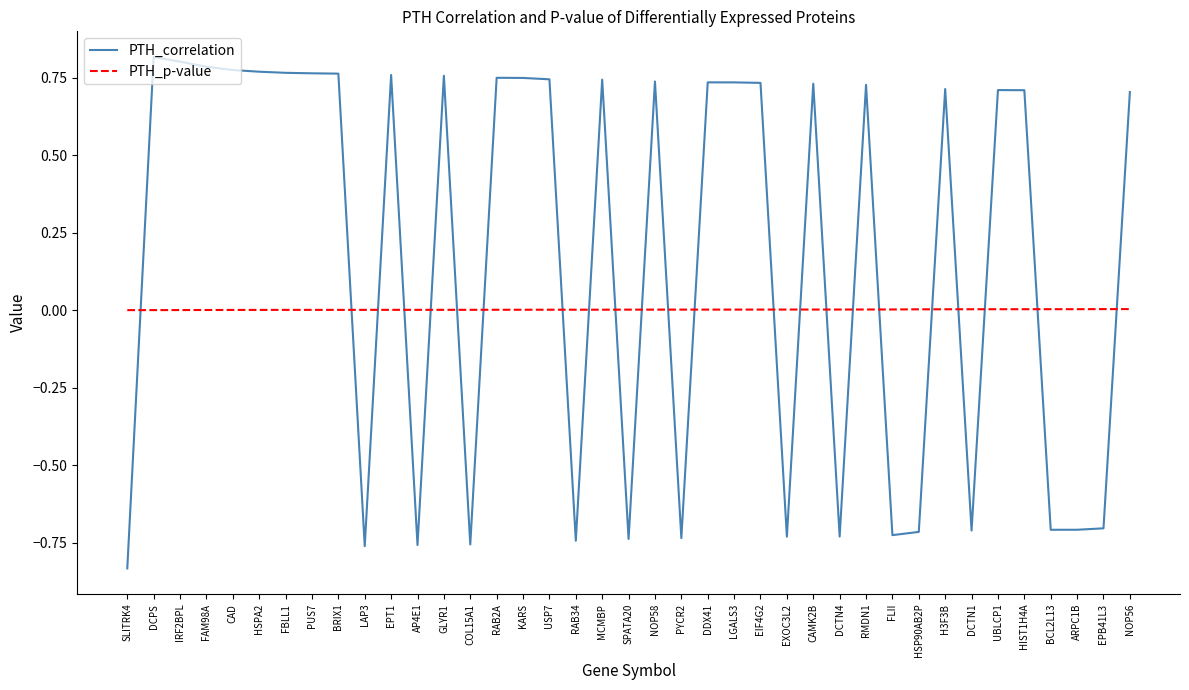

True or false: PTH_correlation and PTH_p-value cross at least once.

True